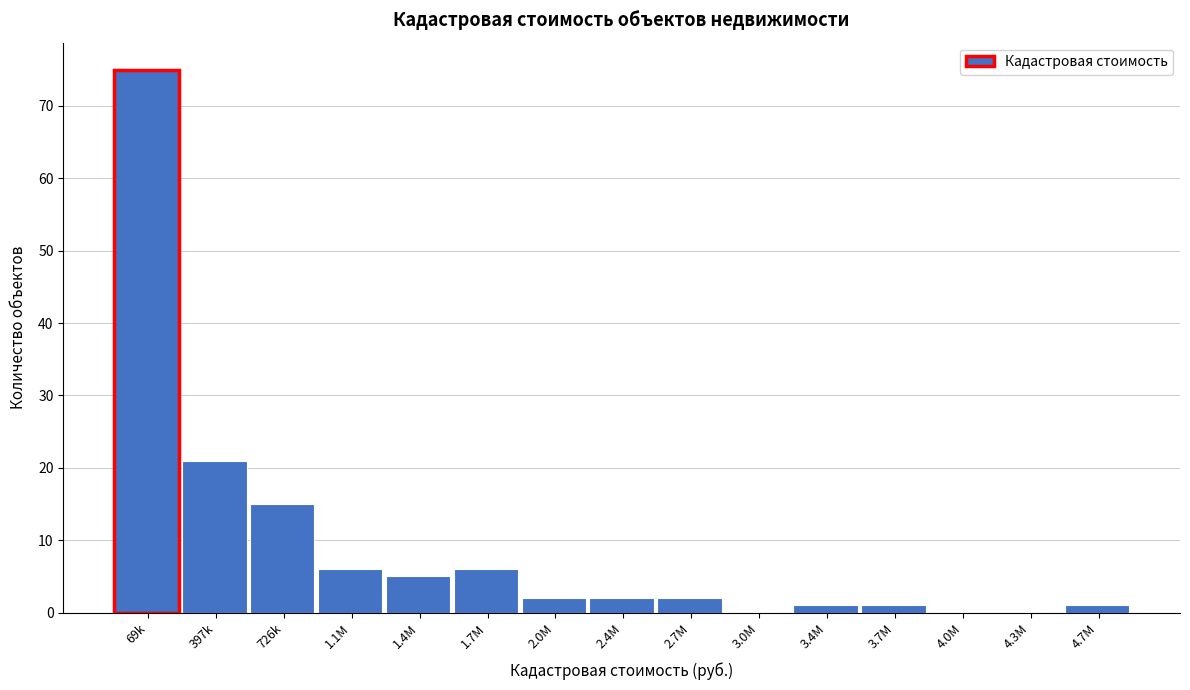

Reading left to right, list all the values displayed in this chart.

69k=75	397k=21	726k=15	1.1M=6	1.4M=5	1.7M=6	2.0M=2	2.4M=2	2.7M=2	3.0M=0	3.4M=1	3.7M=1	4.0M=0	4.3M=0	4.7M=1